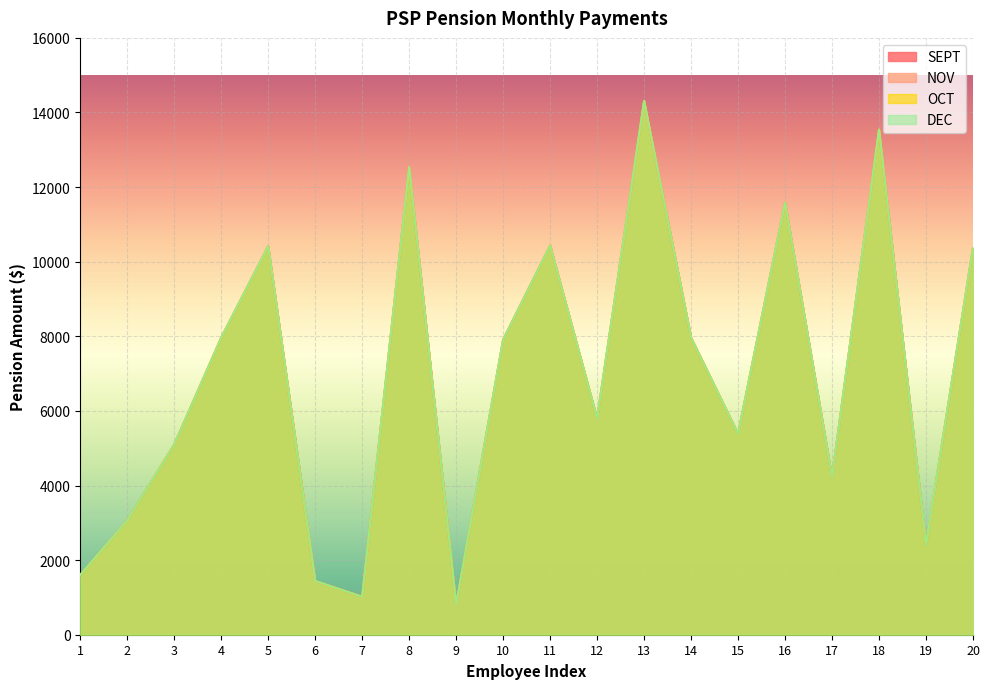

Where is the first local maximum for DEC?

5